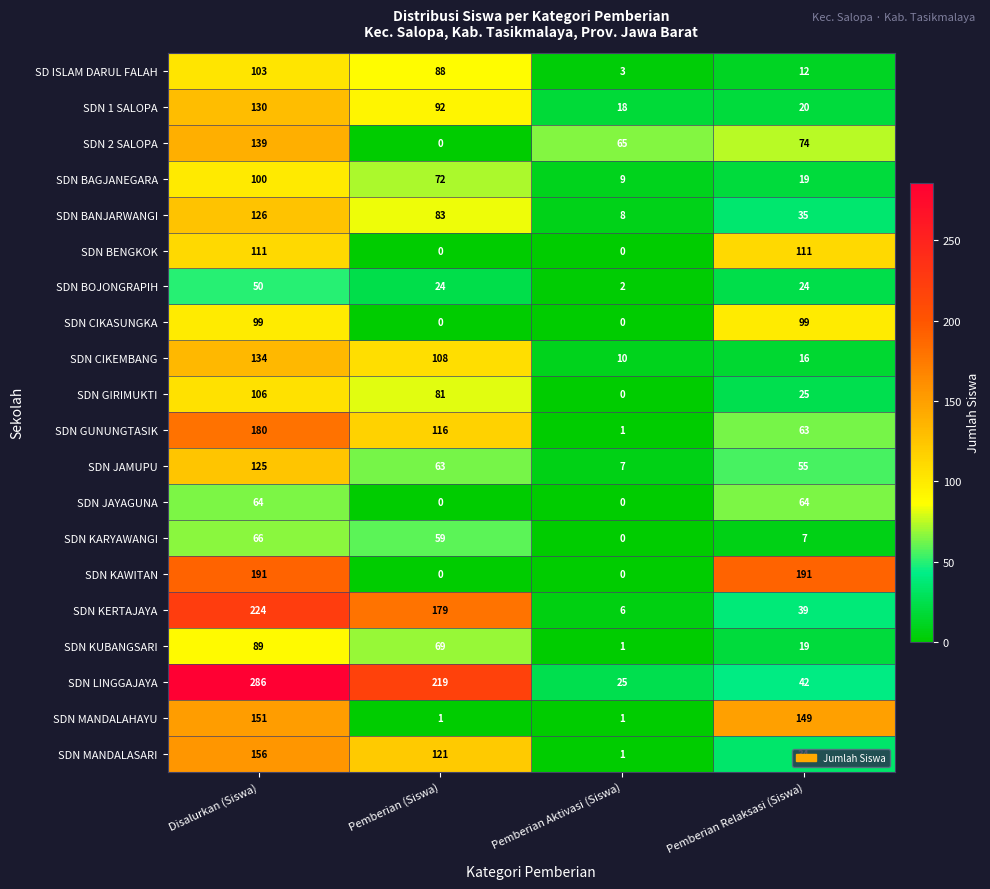

At how many categories does at least one series exceed 194?

2